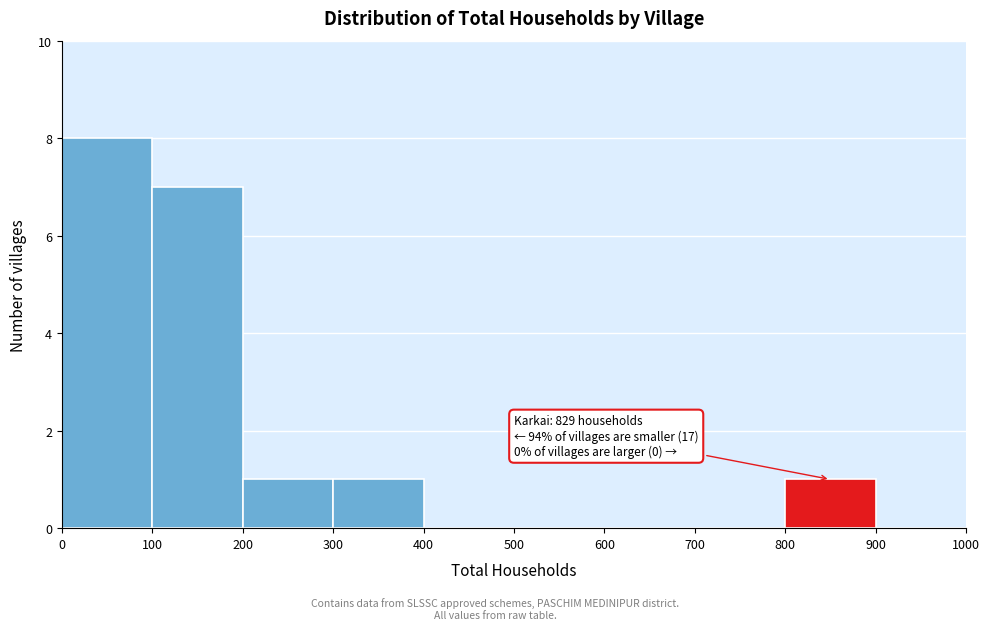

Which range on the x-axis has the tallest bar?

0 to 100